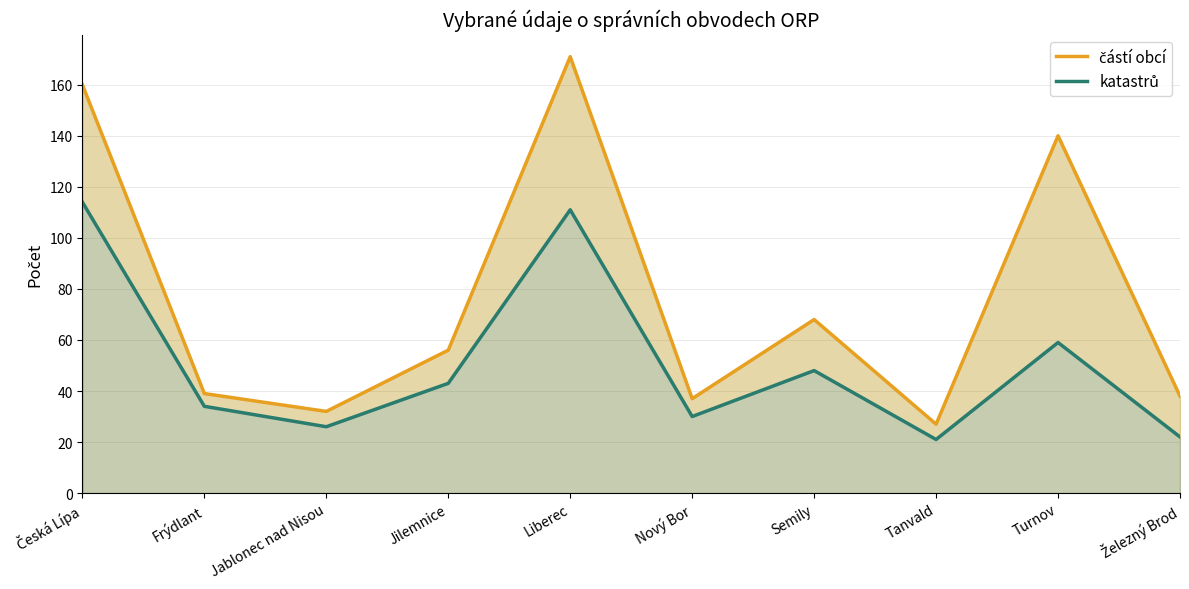

True or false: katastrů and částí obcí intersect in this chart.

False